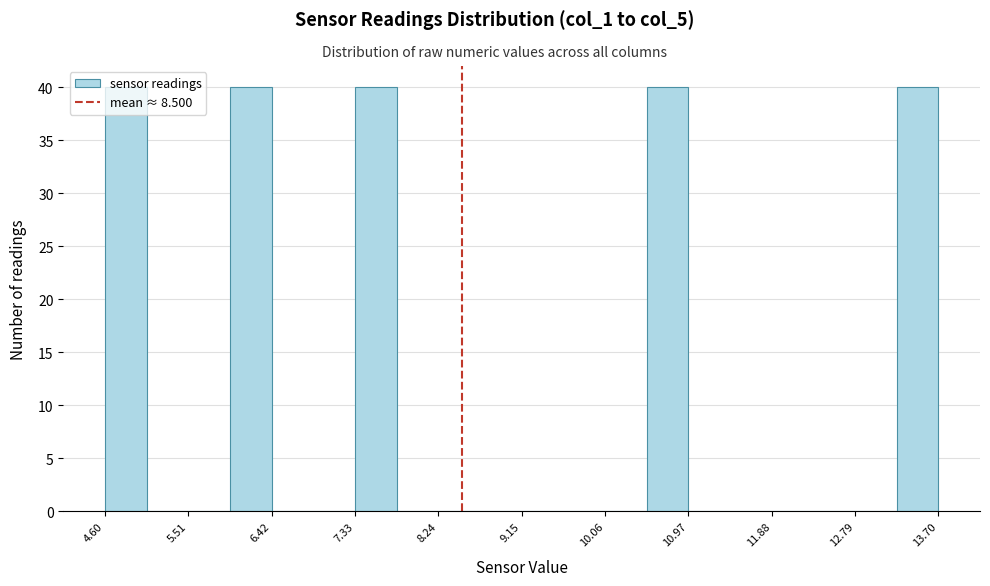

Reading left to right, list every bar in this chart as the range it spans on the x-axis followed by its height. Neither the bar edges nor the heights are printed on the chart, so give them approximately, as read against the axes.

4.6 to 5.1: 40
5.1 to 5.5: 0
5.5 to 6.0: 0
6.0 to 6.4: 40
6.4 to 6.9: 0
6.9 to 7.3: 0
7.3 to 7.8: 40
7.8 to 8.2: 0
8.2 to 8.7: 0
8.7 to 9.1: 0
9.1 to 9.6: 0
9.6 to 10.1: 0
10.1 to 10.5: 0
10.5 to 11.0: 40
11.0 to 11.4: 0
11.4 to 11.9: 0
11.9 to 12.3: 0
12.3 to 12.8: 0
12.8 to 13.2: 0
13.2 to 13.7: 40